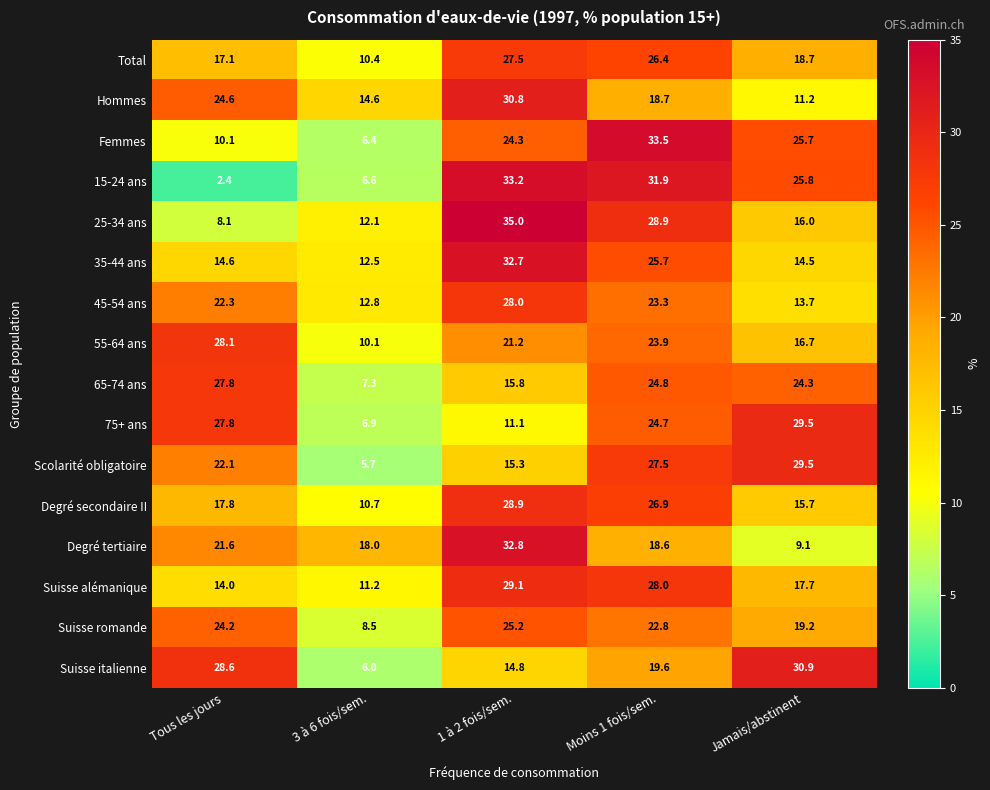

The value of Total at Moins 1 fois/sem. is 26.4. True or false?

True